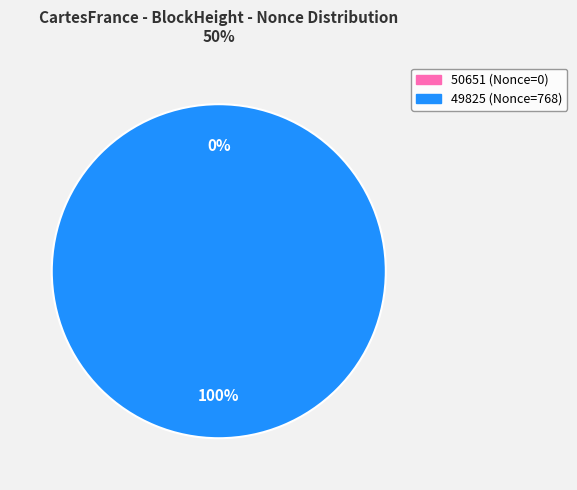

Count the number of slices in the pie.

2